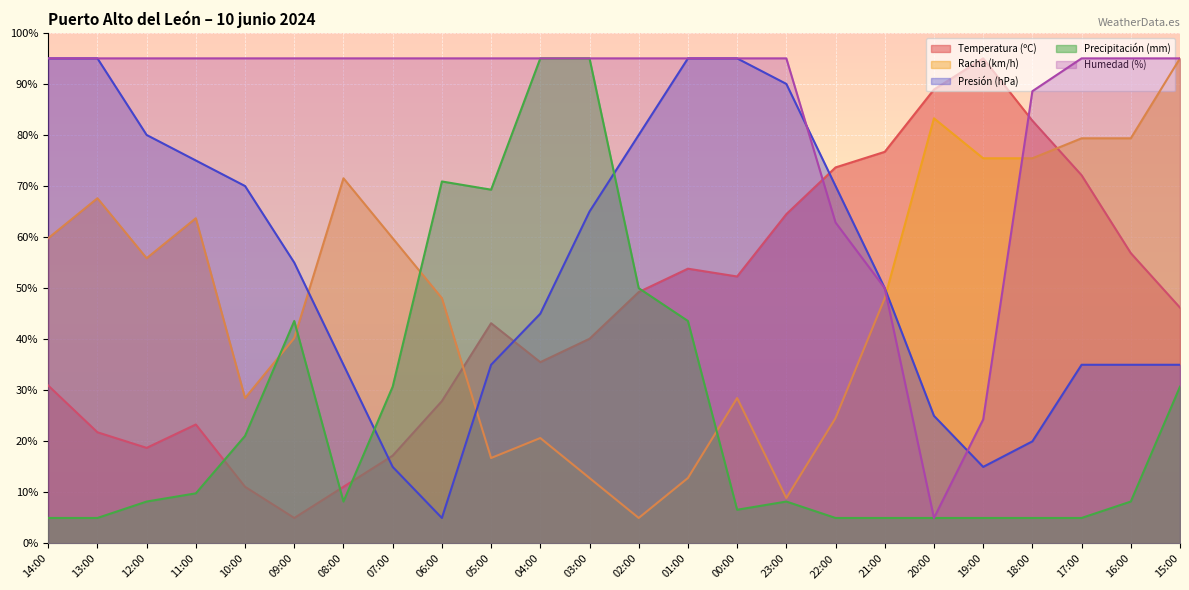

What is the spread (max minus min) of values at 07:00?

80.0